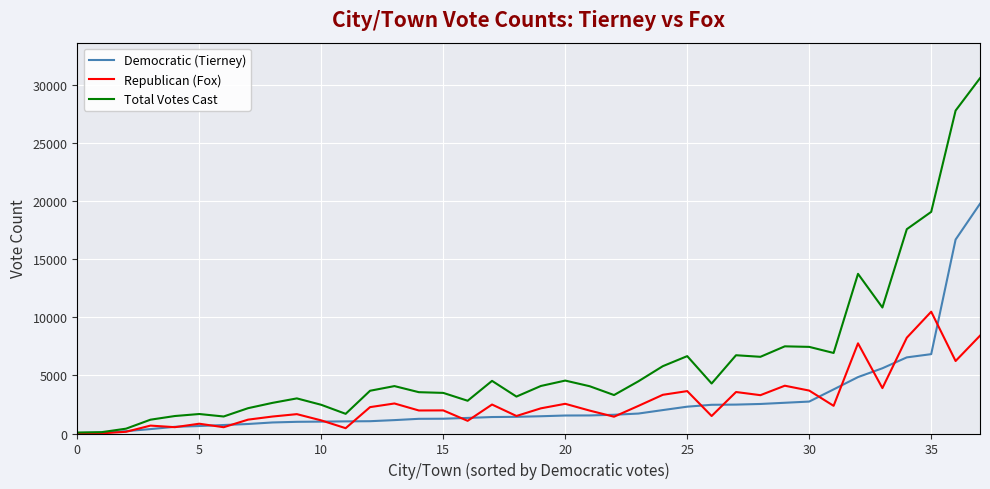

How many lines are shown in the chart?

3